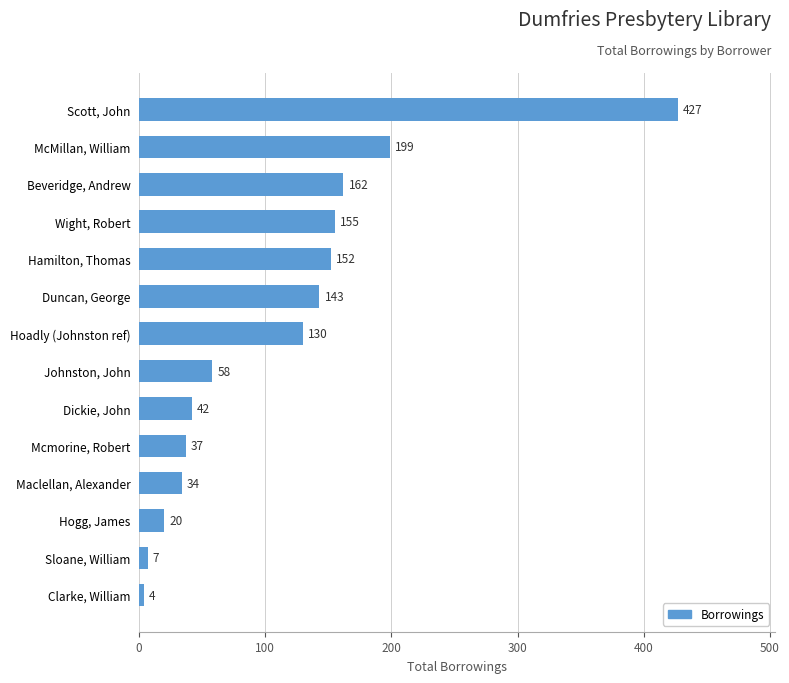

What value does the data have at Sloane, William, to the nearest 10?

10